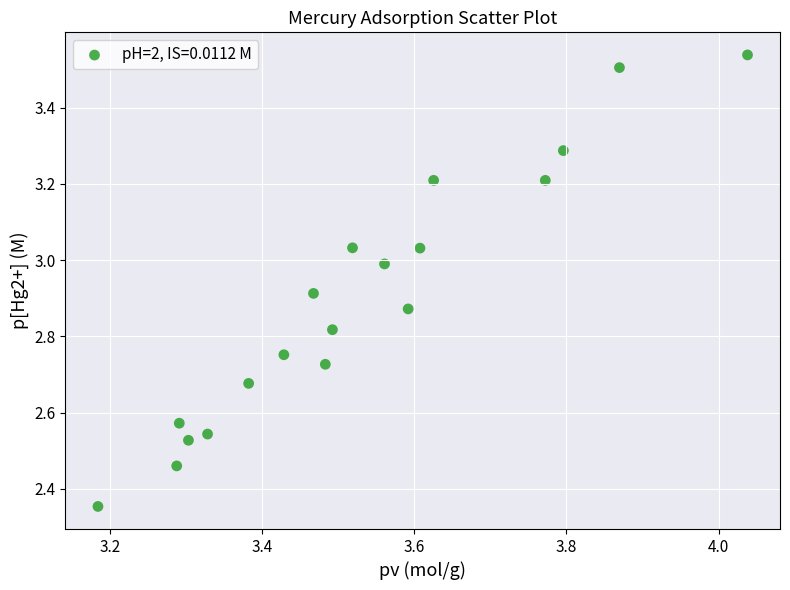

What is the range of X values (max minus min)?

0.9